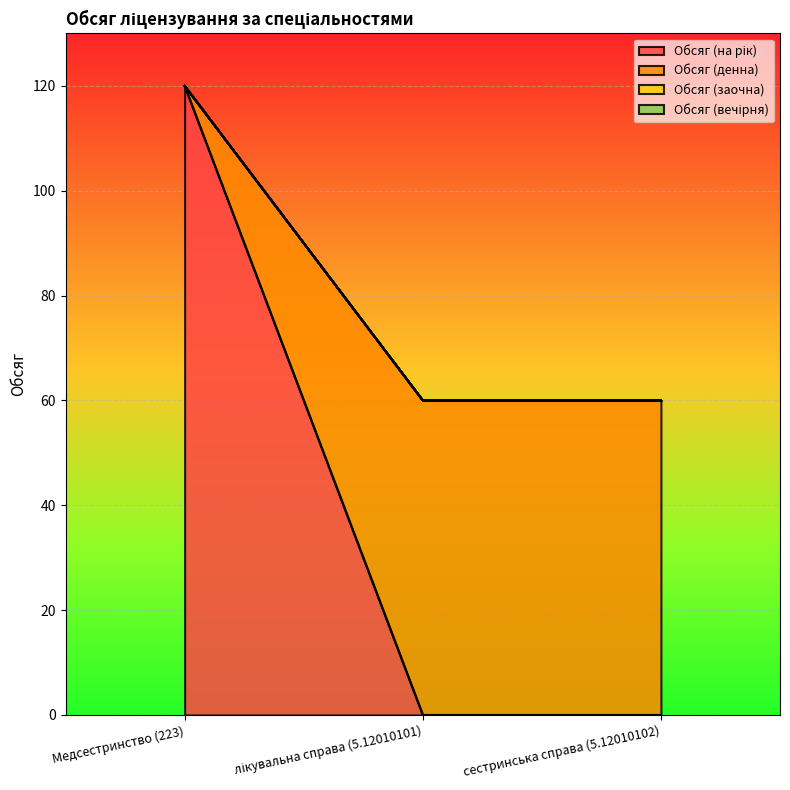

What is the greatest value displayed?

120